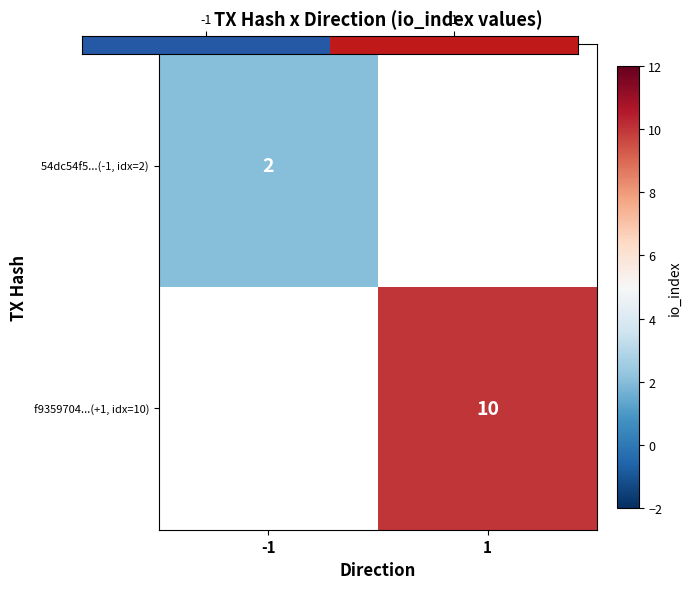

What is the greatest value displayed?

10.0